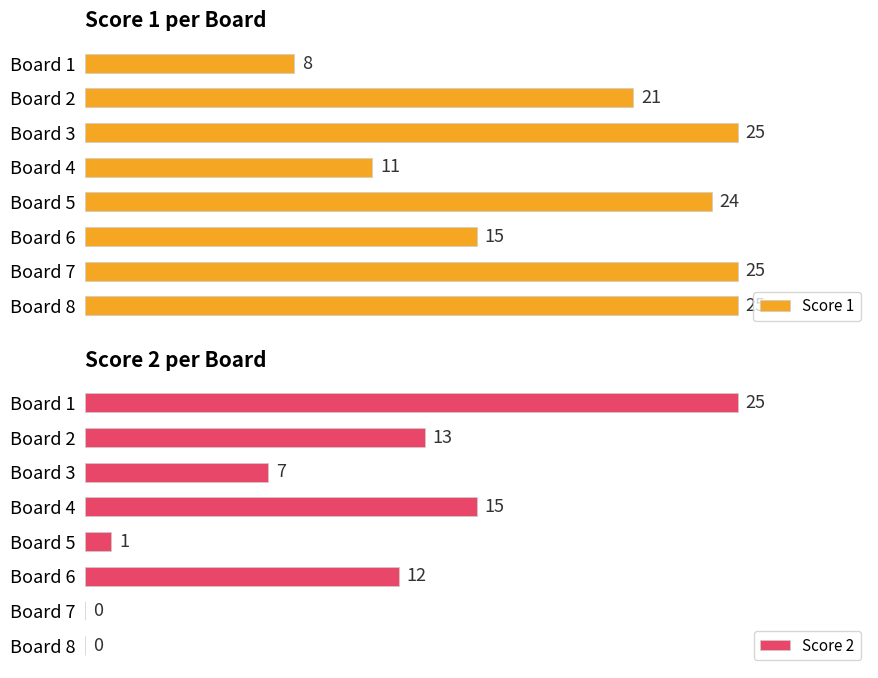

At which label is Score 1 closest to 16?

Board 6